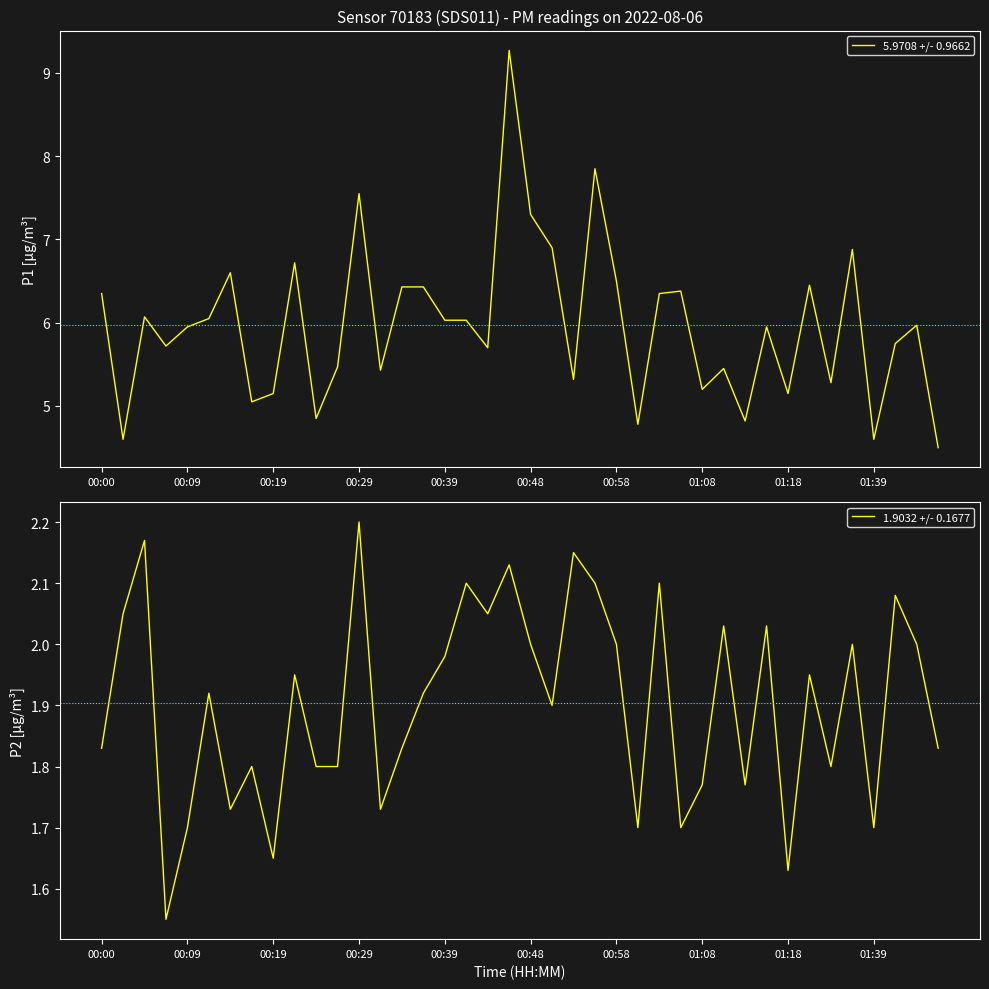

What are all the series names shown in the legend?

5.9708 +/- 0.9662, 1.9032 +/- 0.1677